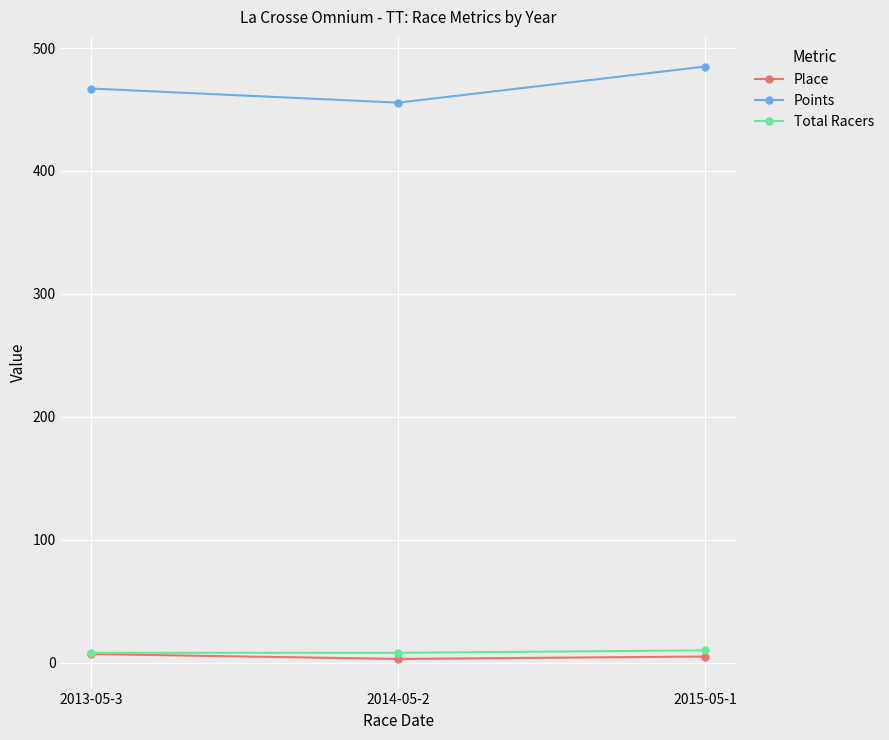

Which label corresponds to the largest value in the chart?

2015-05-1